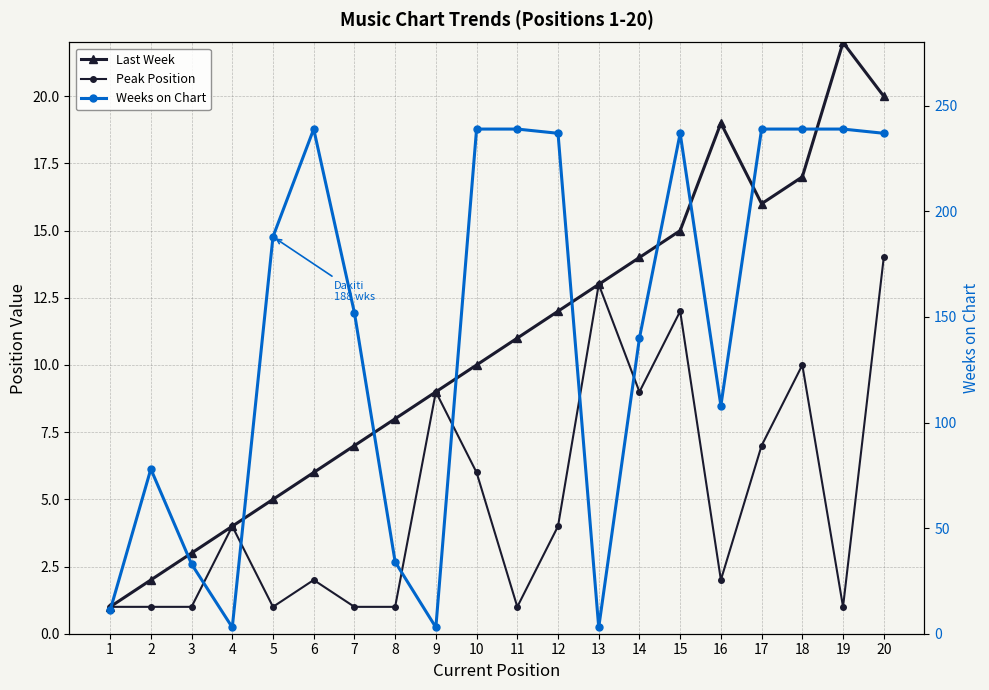

True or false: Peak Position and Weeks on Chart intersect in this chart.

True